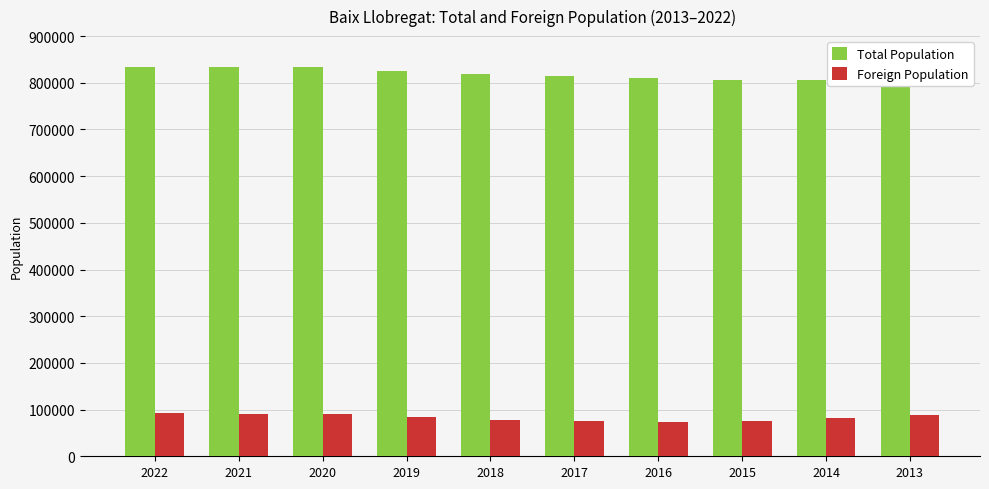

What is the value of the Total Population bar at the 6th from the left?

813996